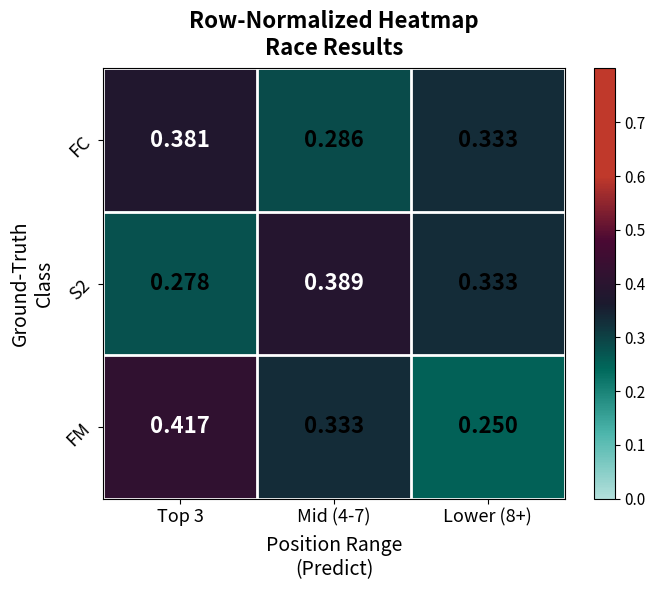

Which series has the widest spread of values?

FM